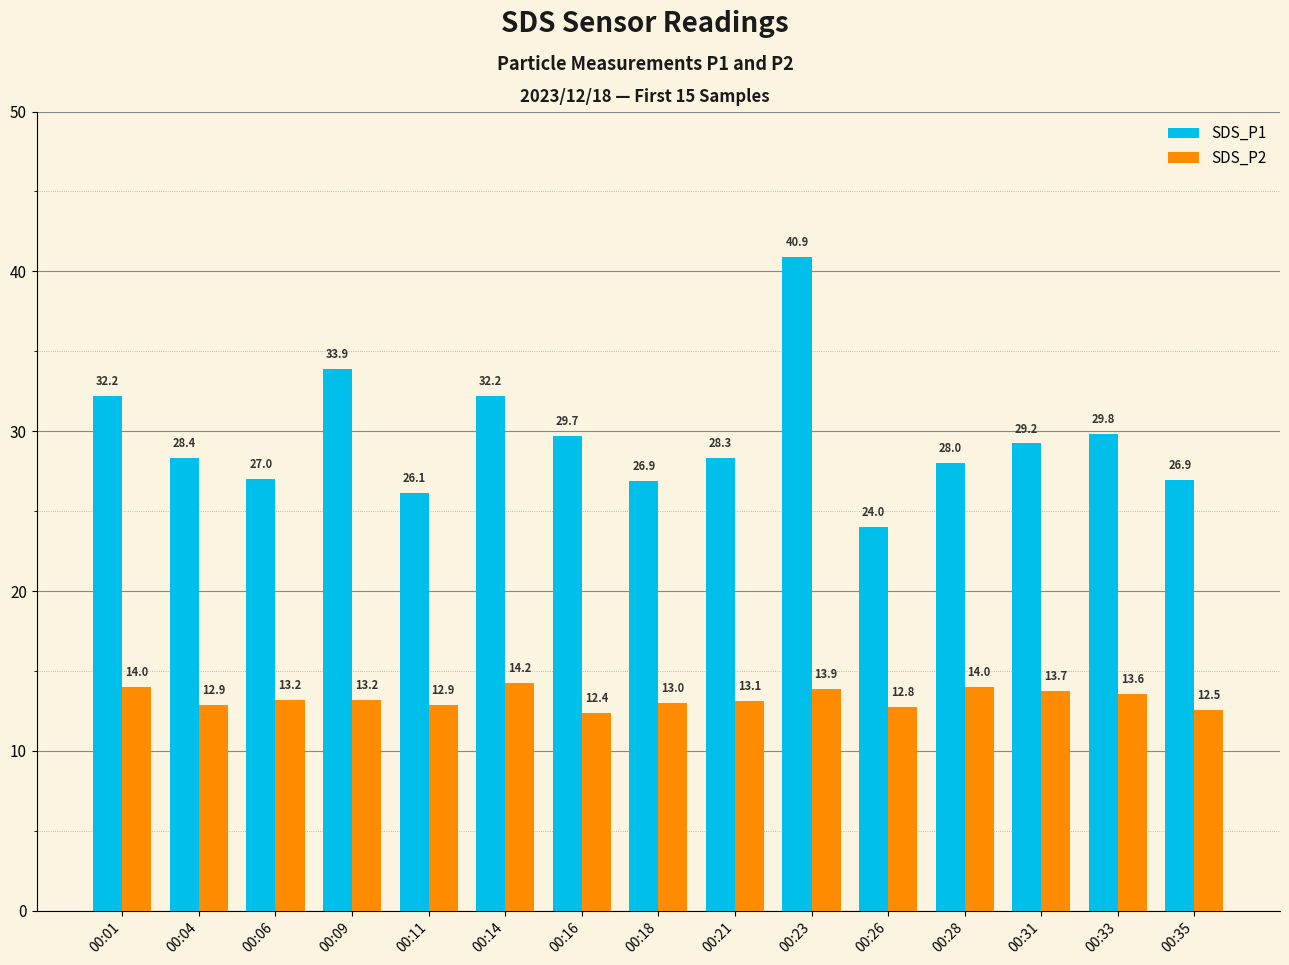

True or false: SDS_P2 has a value of 18.4 at 00:26.

False